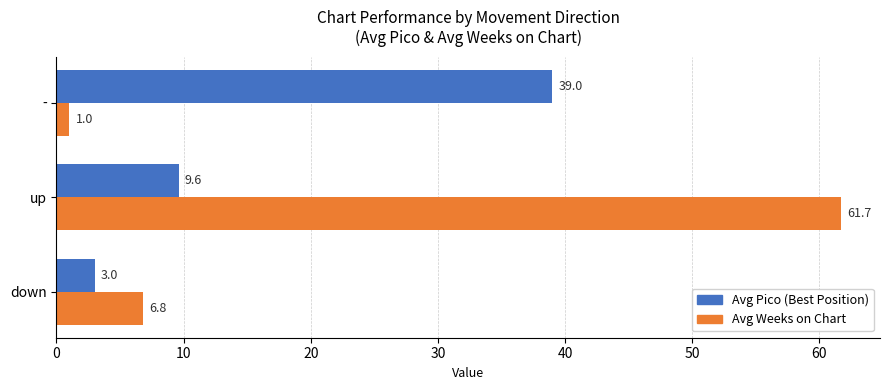

Which series changed the most between down and up?

Avg Weeks on Chart